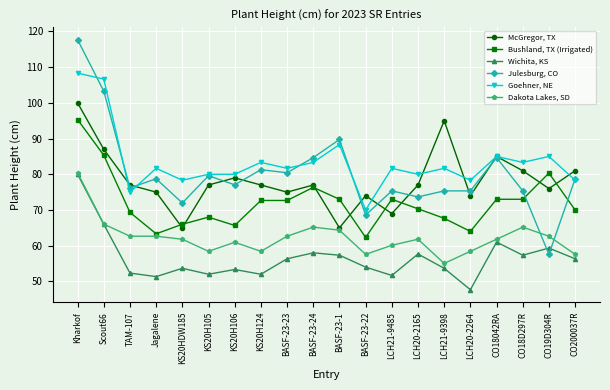

How many interior local valleys does the Wichita, KS series have?

6